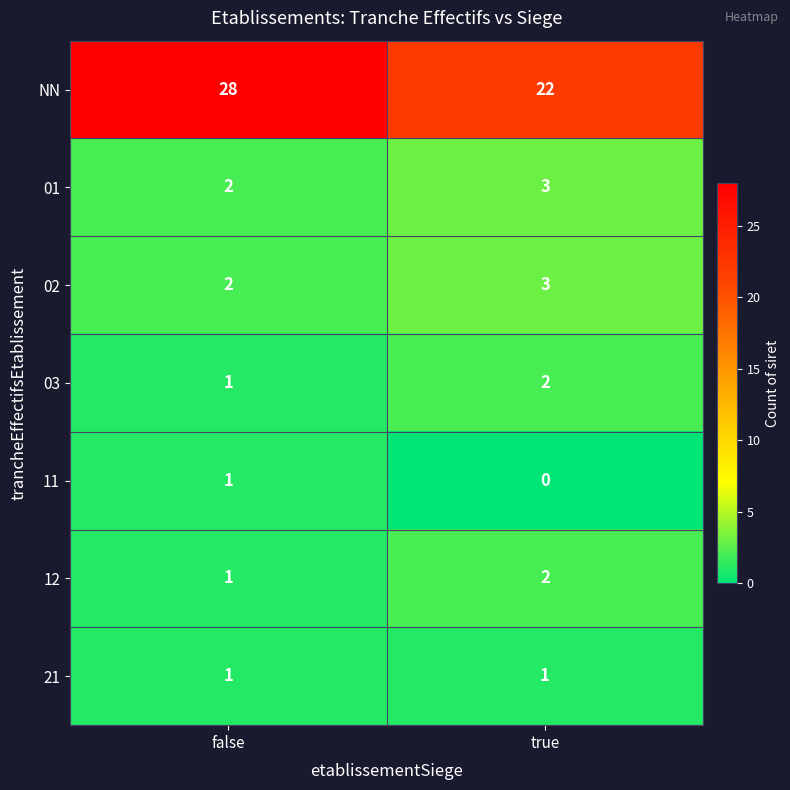

Which series has the widest spread of values?

NN